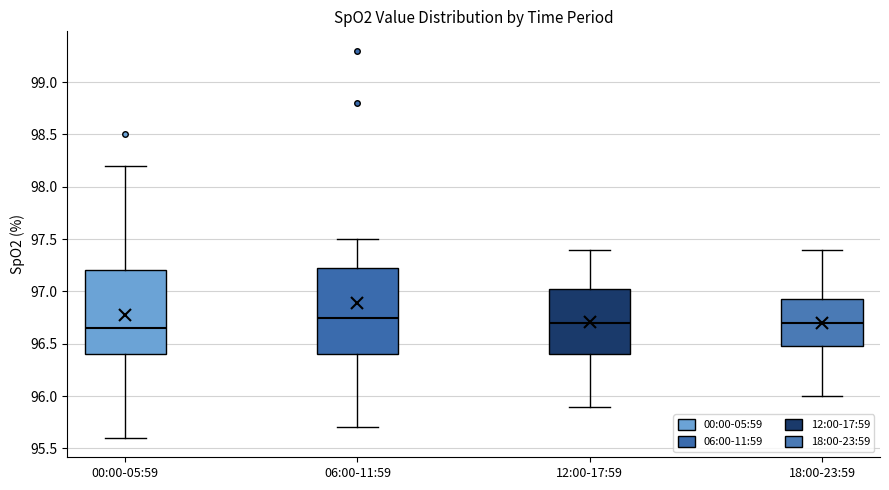

Reading left to right, transcribe this box plot: for each box, give where its median line is, the range the box spans, and where its two whiskers end, as read against the y-axis. The values are not printed on the chart, so give them approximately, as read against the axis.

00:00-05:59: median 96.65, box 96.40 to 97.20, whiskers 95.60 to 98.20
06:00-11:59: median 96.75, box 96.40 to 97.25, whiskers 95.70 to 97.50
12:00-17:59: median 96.70, box 96.40 to 97.05, whiskers 95.90 to 97.40
18:00-23:59: median 96.70, box 96.50 to 96.95, whiskers 96.00 to 97.40